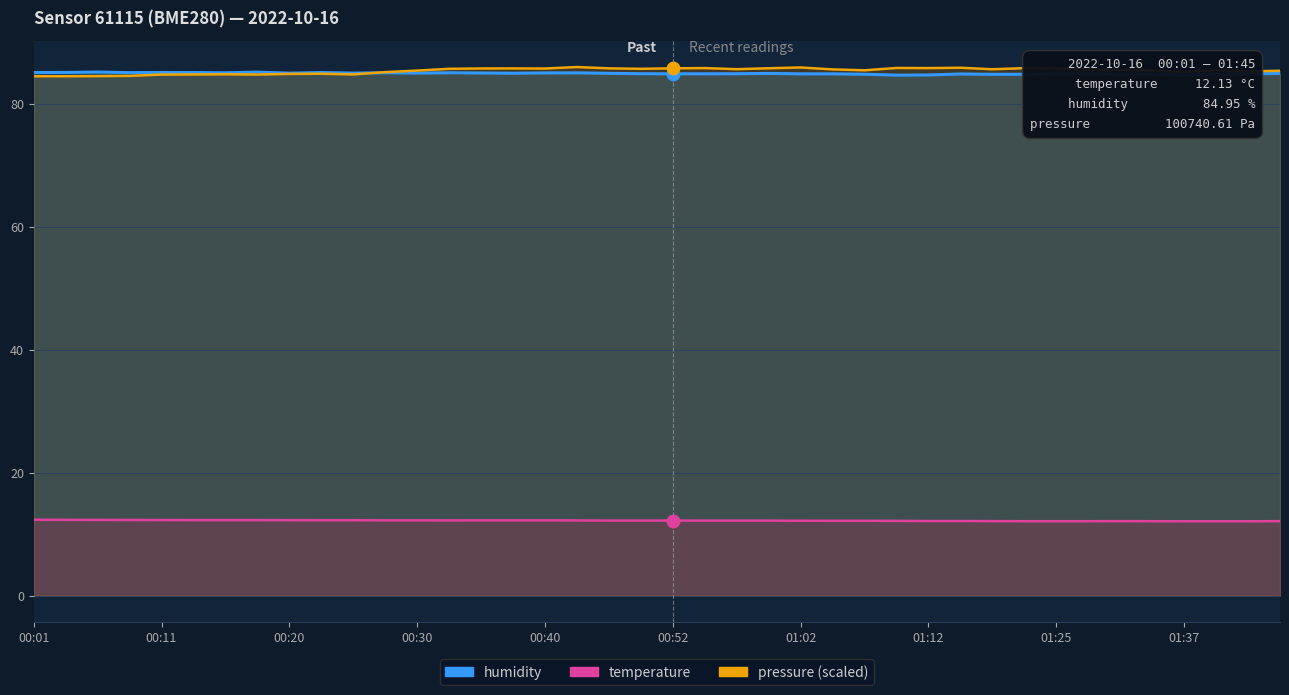

Which series has the largest total across all categories?

pressure (scaled)